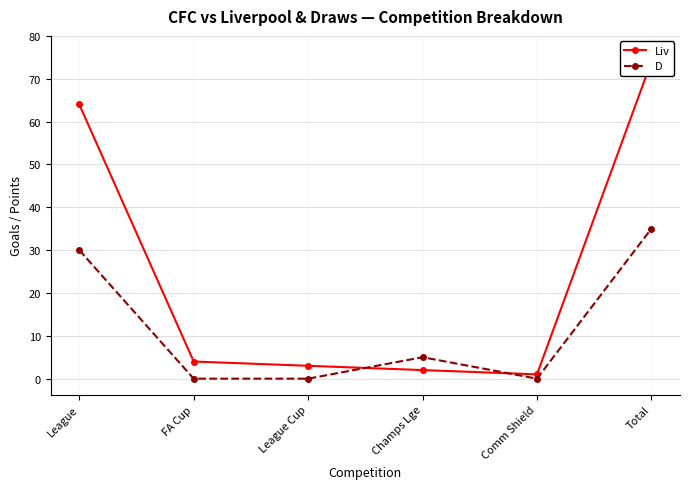

Which series changed the most between League Cup and Comm Shield?

Liv